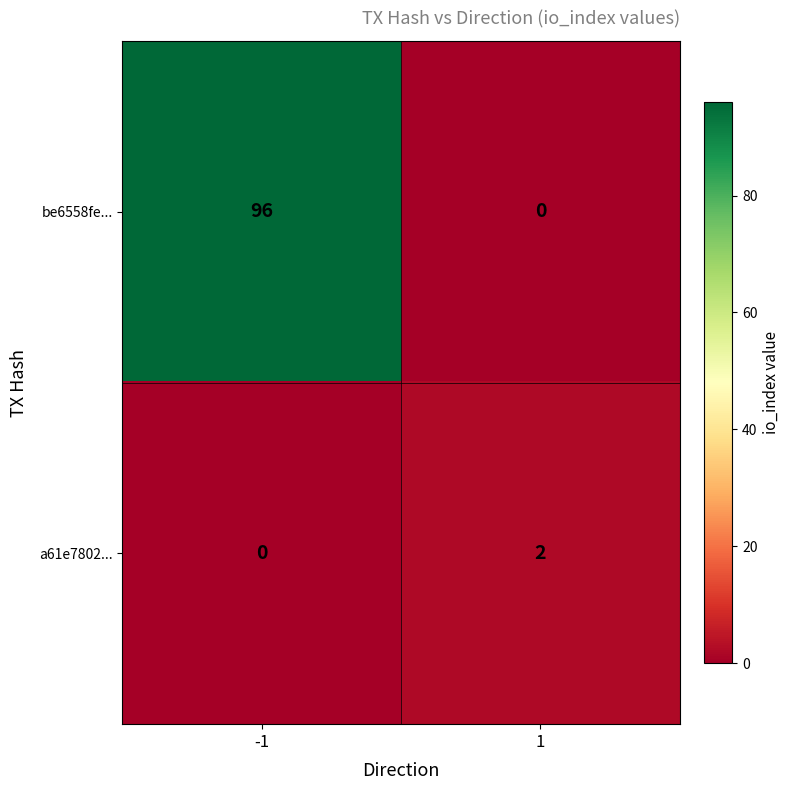

What is the sum of the be6558fe... values at -1 and 1?

96